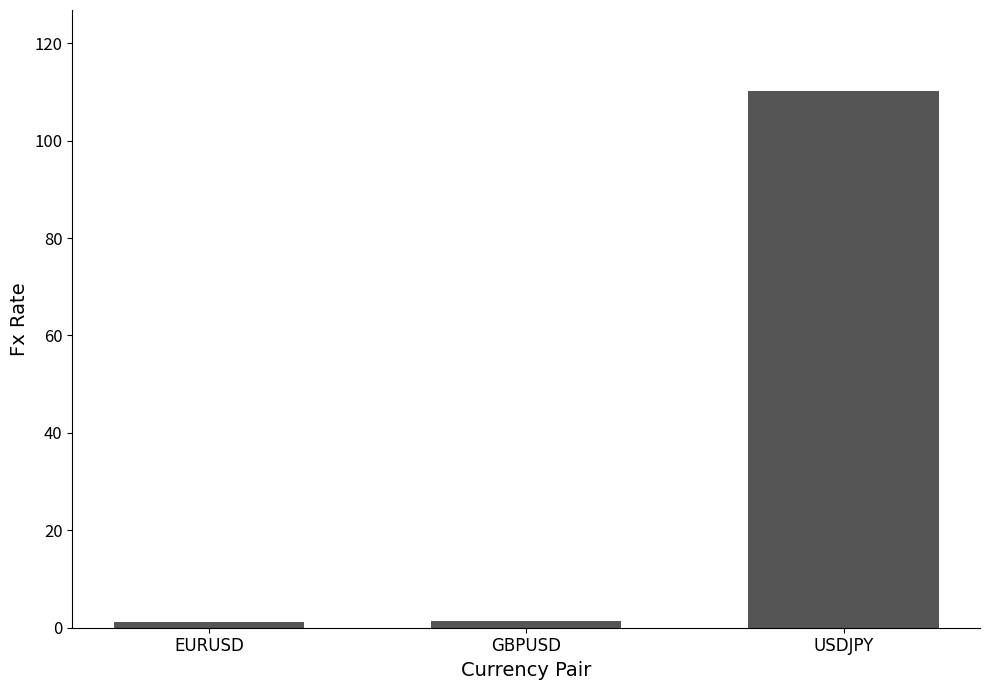

Is it true that the value at USDJPY is 35.8?

False